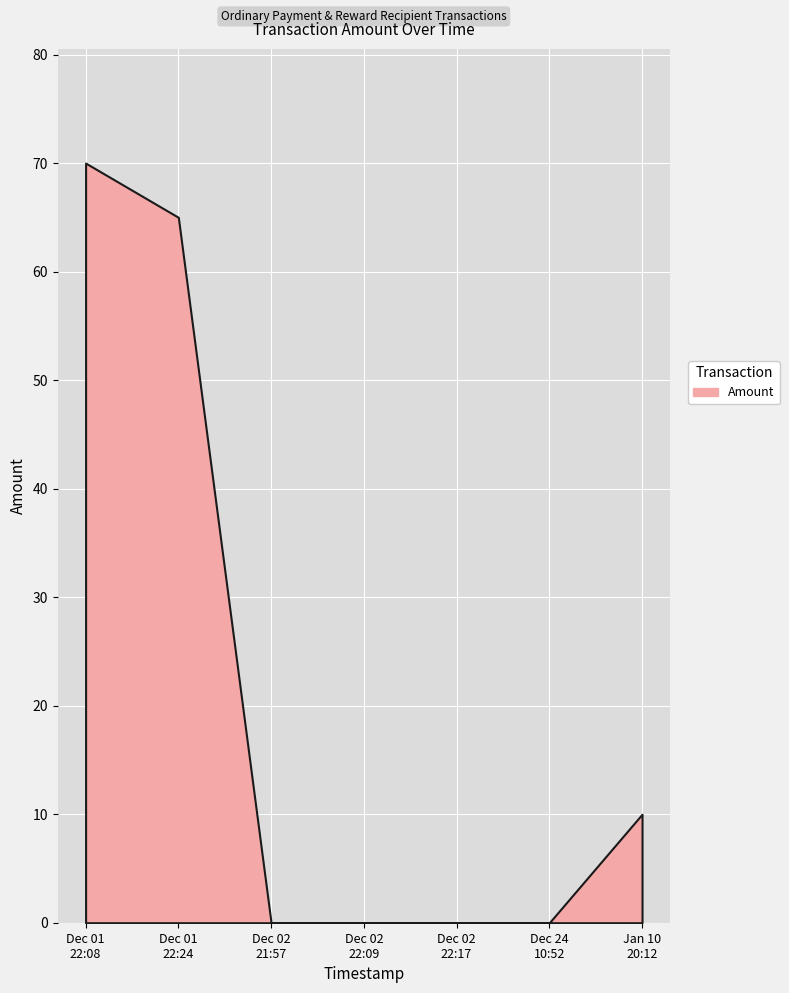

What position from the right is 2017-12-01 22:08:29?

7